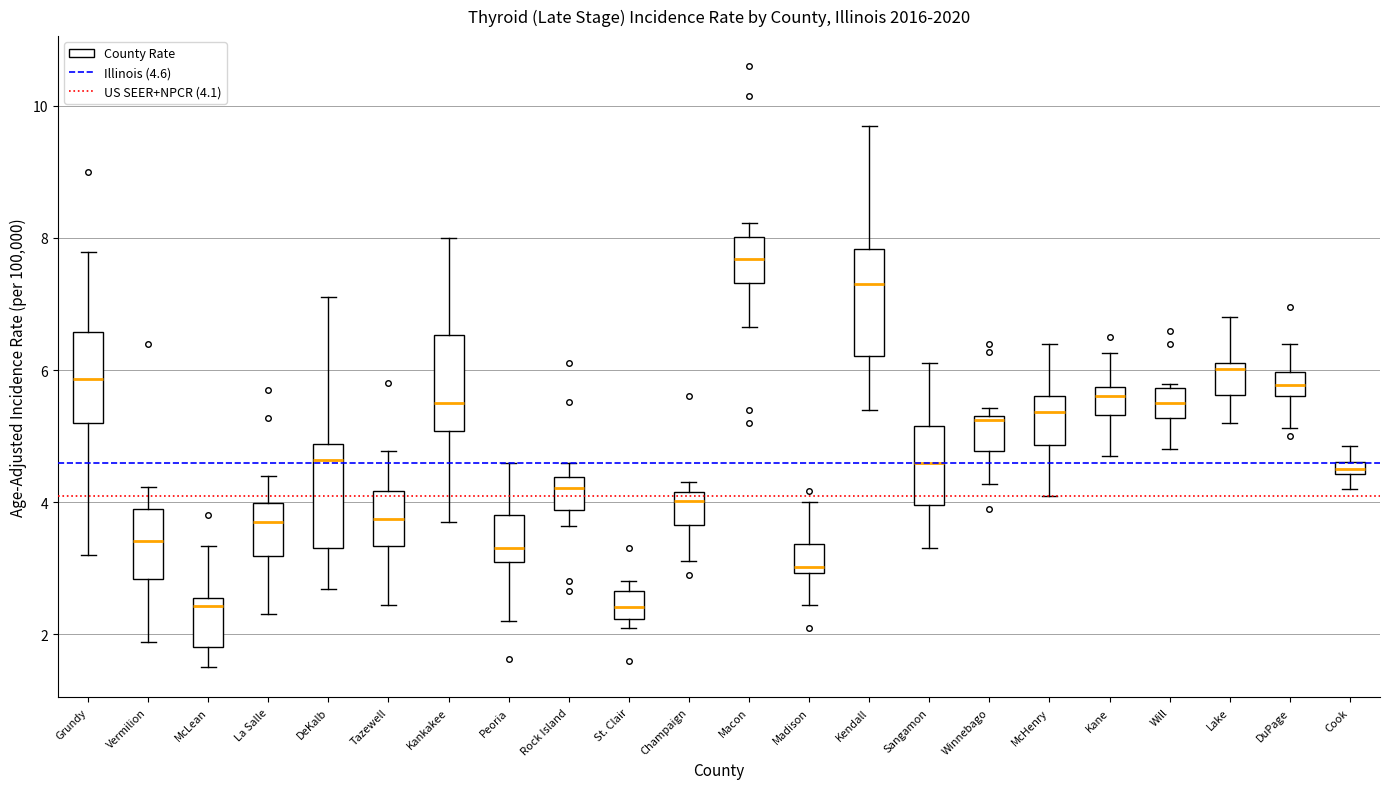

Where is the upper edge of the box for La Salle on the y-axis? The values are not printed on the chart, so give them approximately, as read against the axis.

4.0